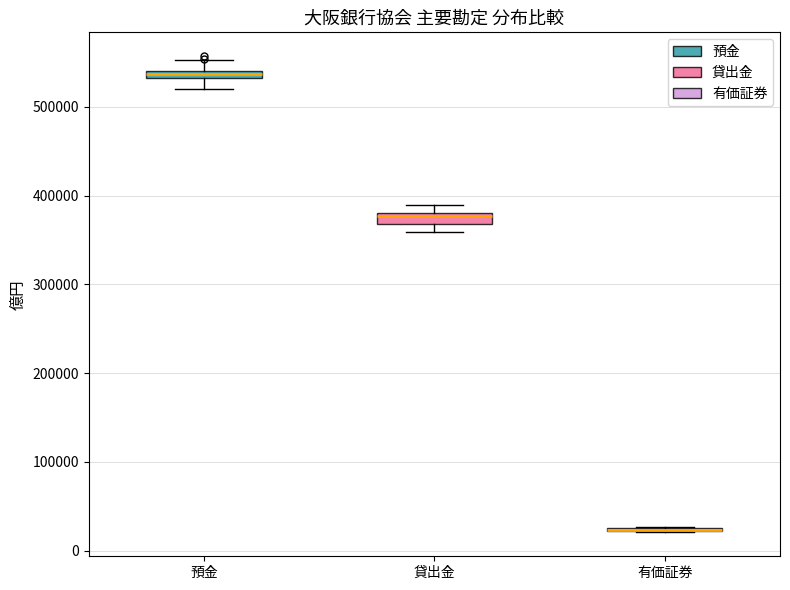

Where is the upper edge of the box for 貸出金 on the y-axis? The values are not printed on the chart, so give them approximately, as read against the axis.

380000